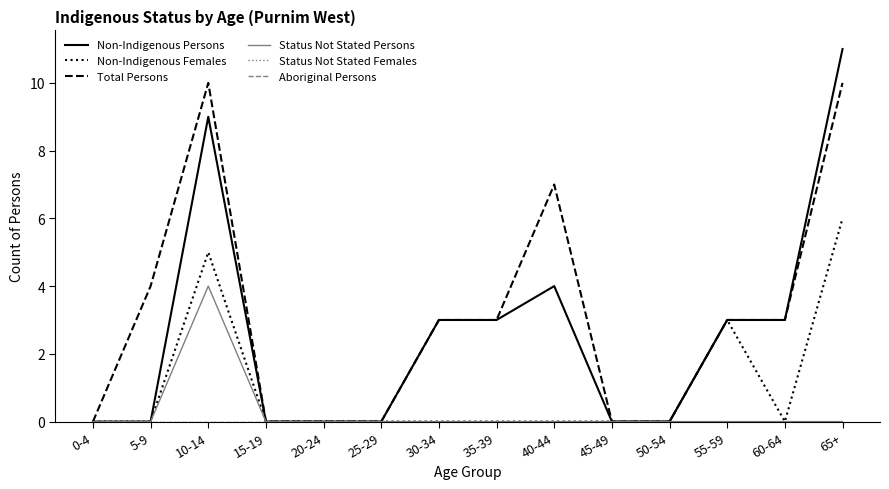

Does the chart display data point markers on the line(s)?

No